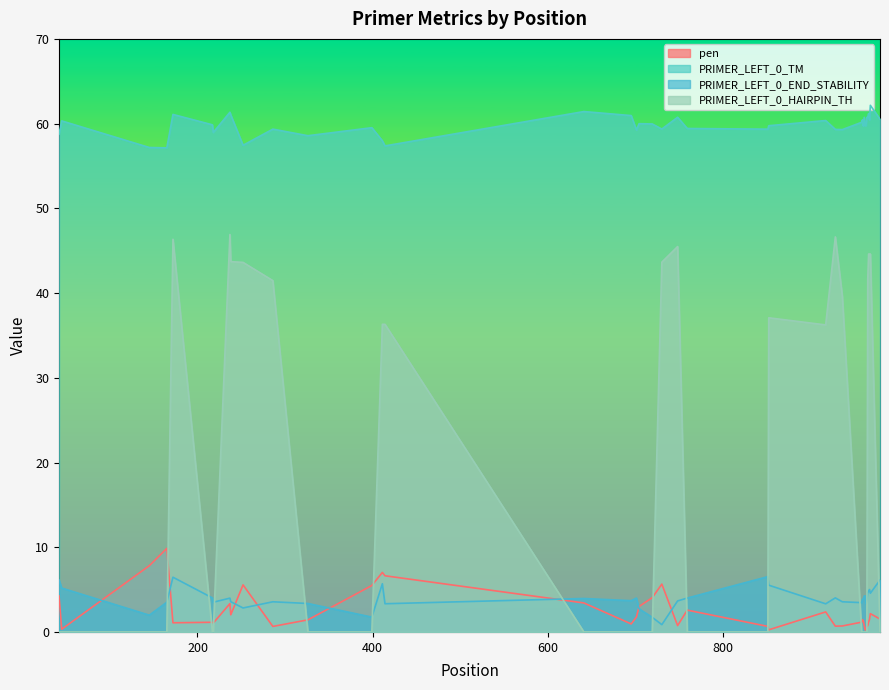

Which series has the largest total across all categories?

PRIMER_LEFT_0_TM